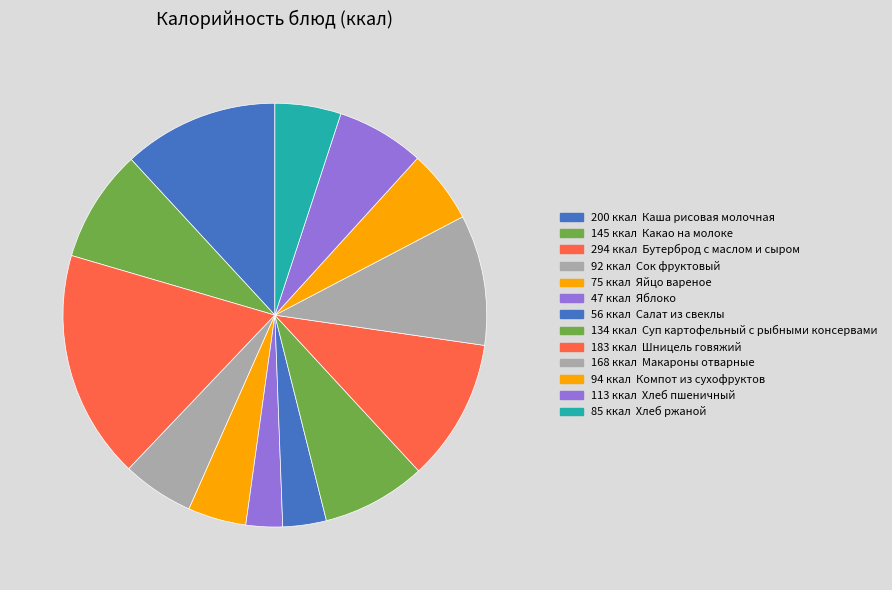

Which slice is the smallest?

Яблоко